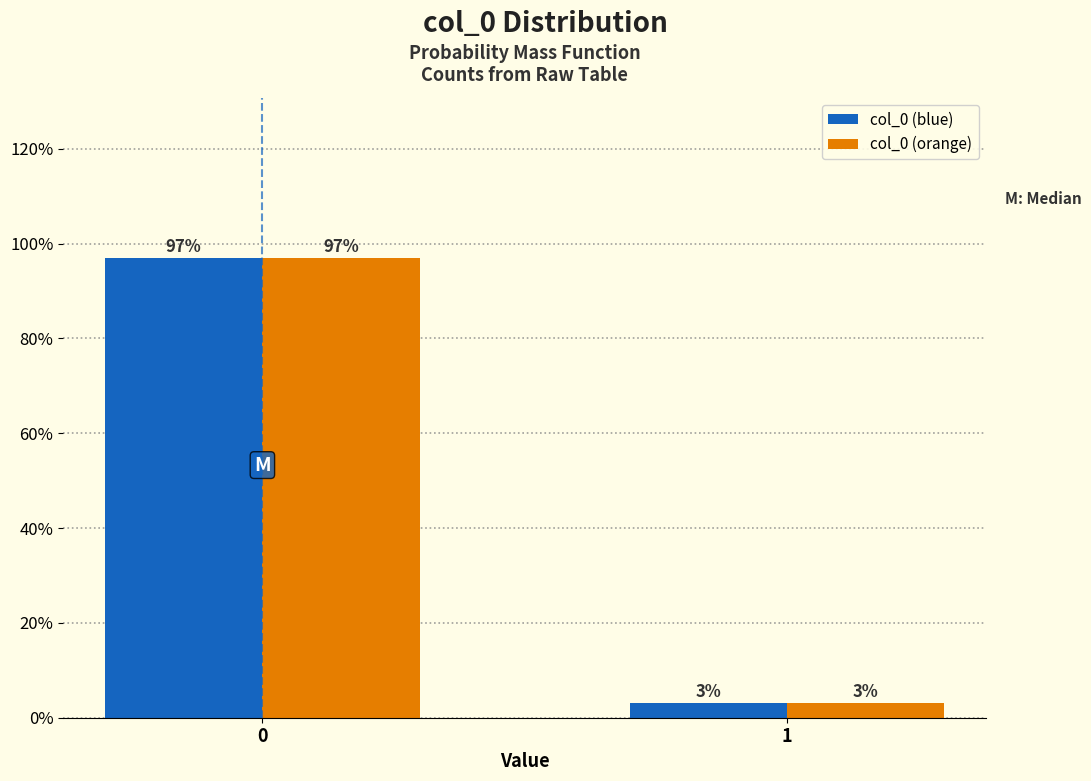

The value of col_0 (orange) at 0 is 144.5. True or false?

False